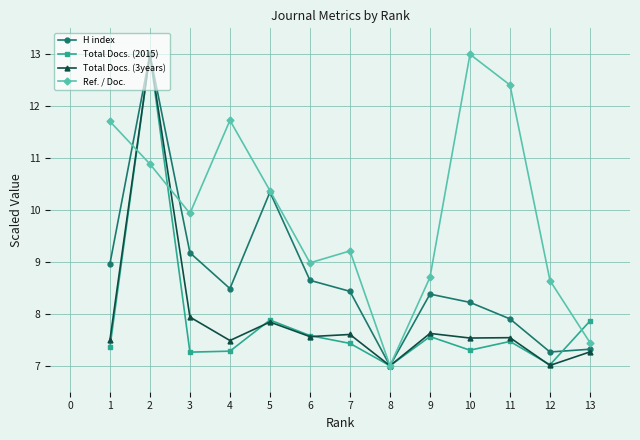

What is the value of the H index point at the 12th from the left?

7.3